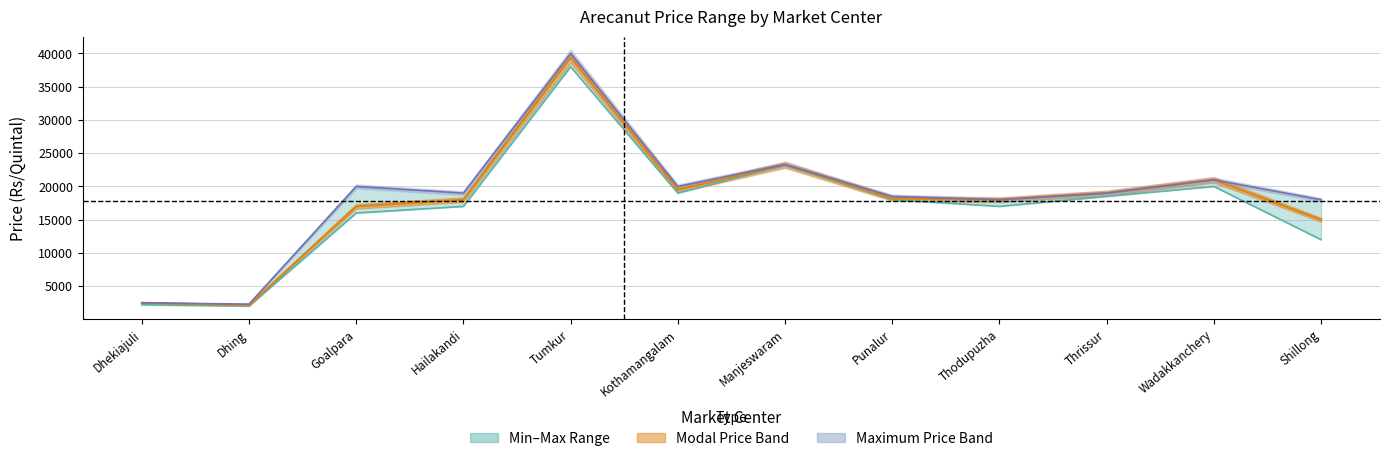

At which label does Minimum Price first exceed 18000?

Tumkur